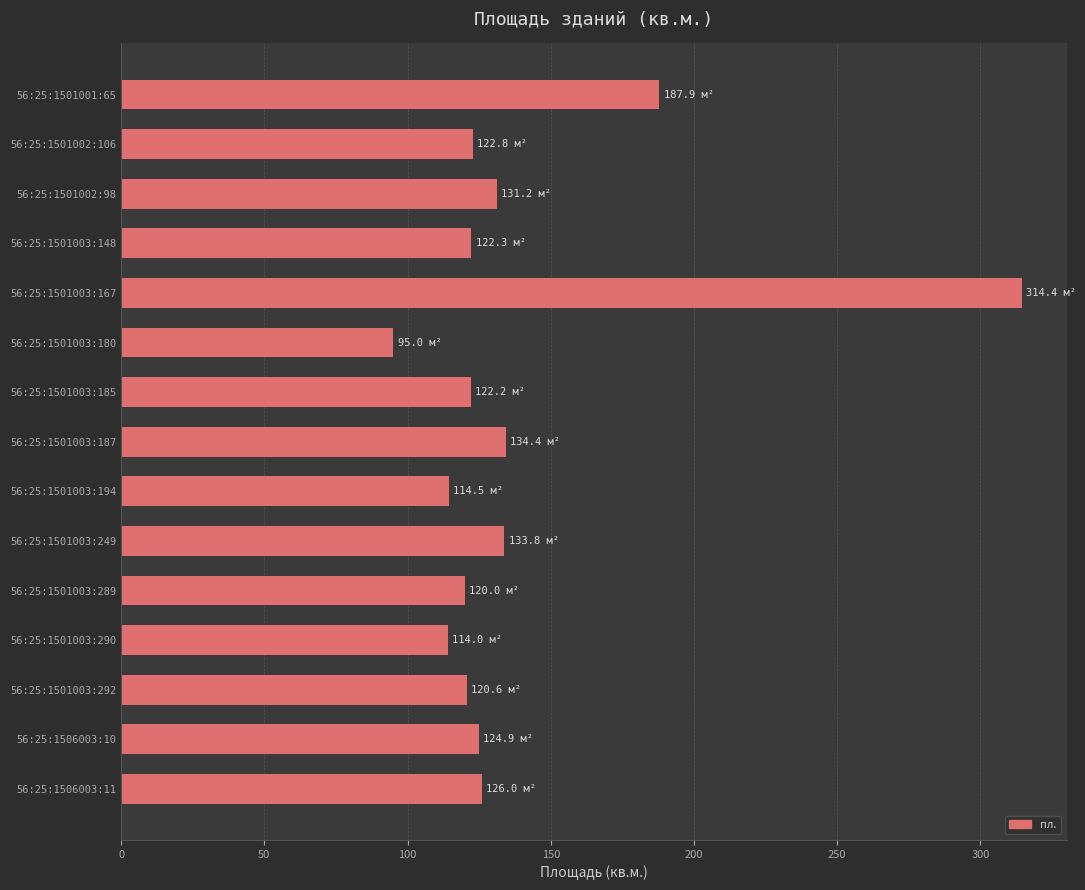

Are the bars grouped side by side (vs. stacked)?

No